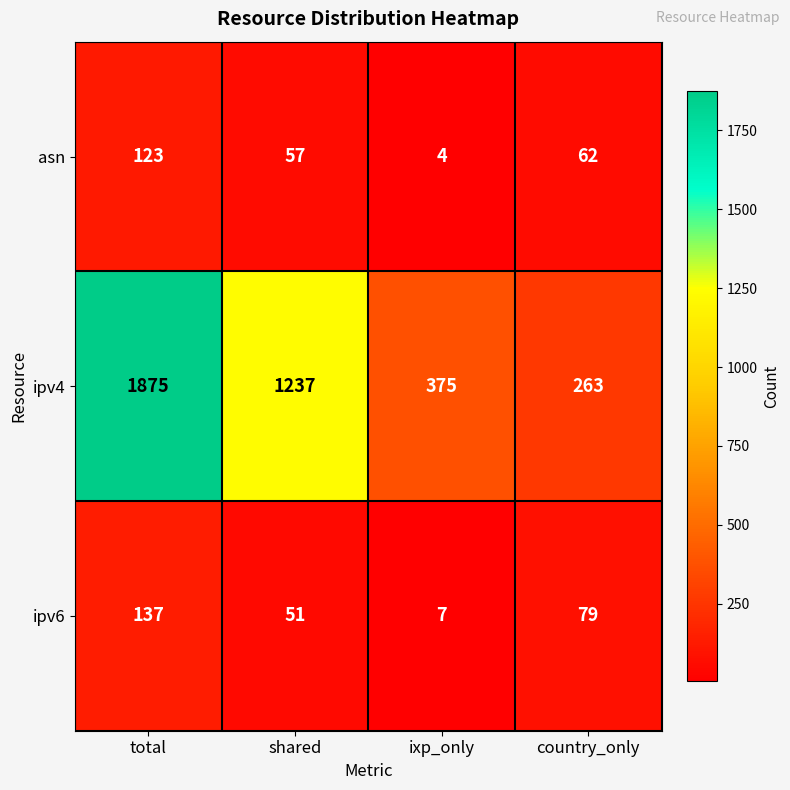

At which label does ipv6 first exceed 79?

total